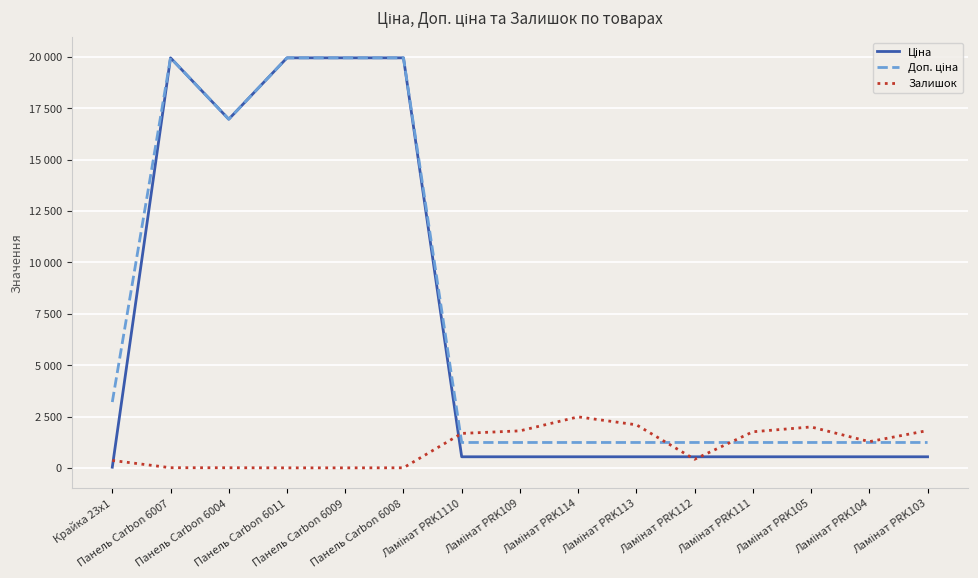

Does the chart have visible grid lines?

Yes